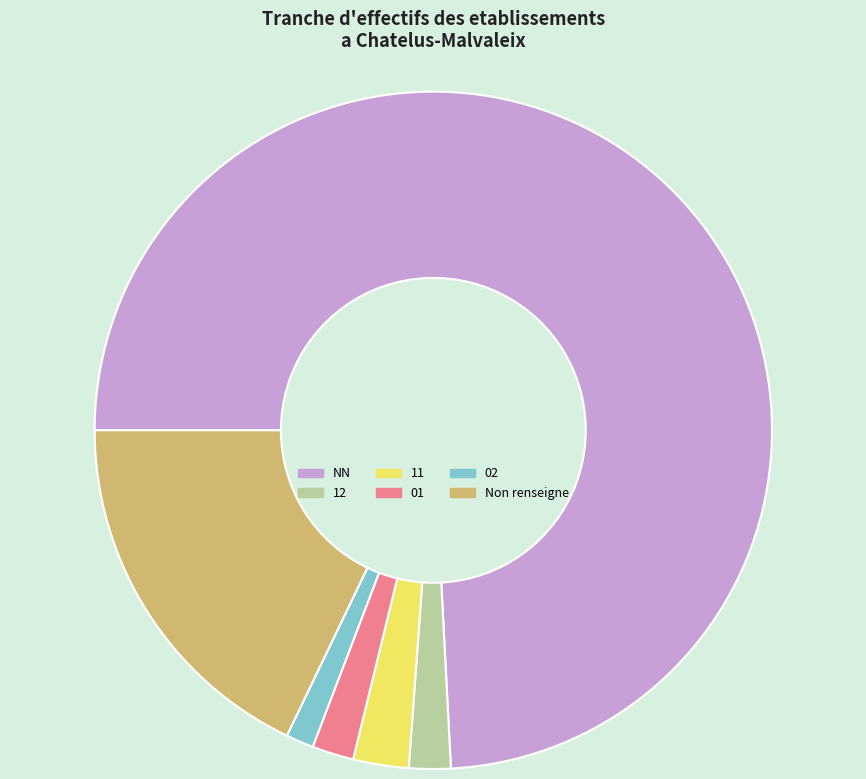

Between 02 and 11, which is larger?

11